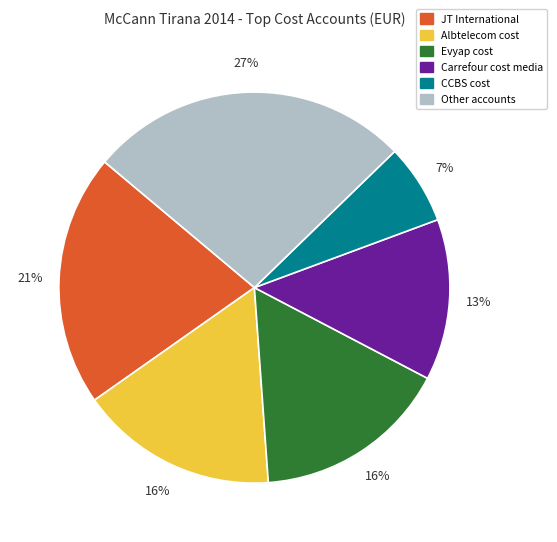

Is there a majority slice in this chart?

No